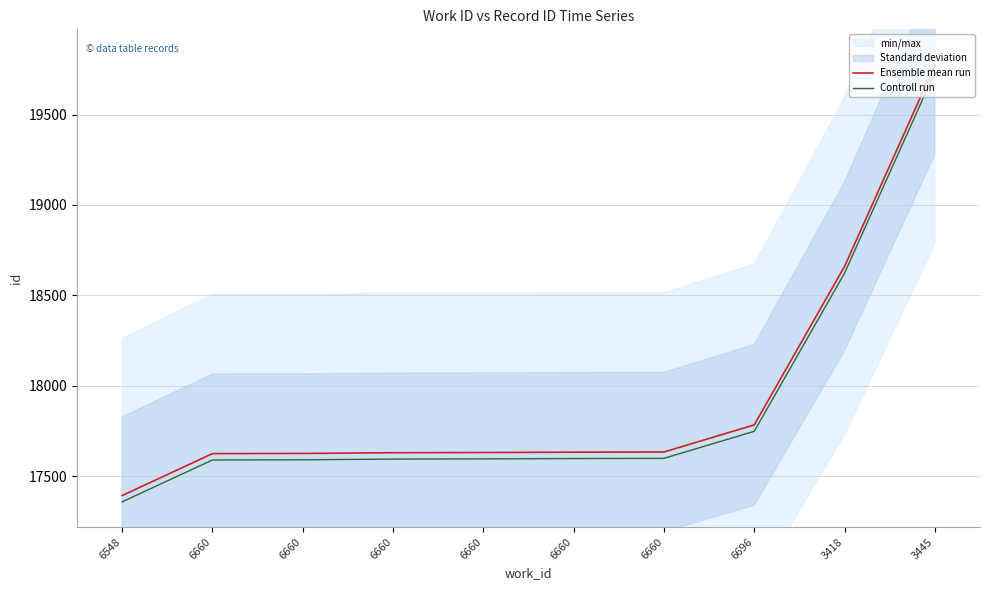

Read the Ensemble mean run value at 3418.

18660.0